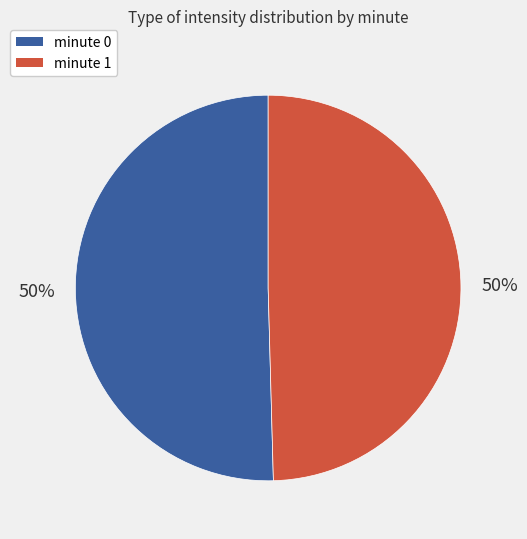

Do minute 0 and minute 1 together represent more than half of the pie?

Yes